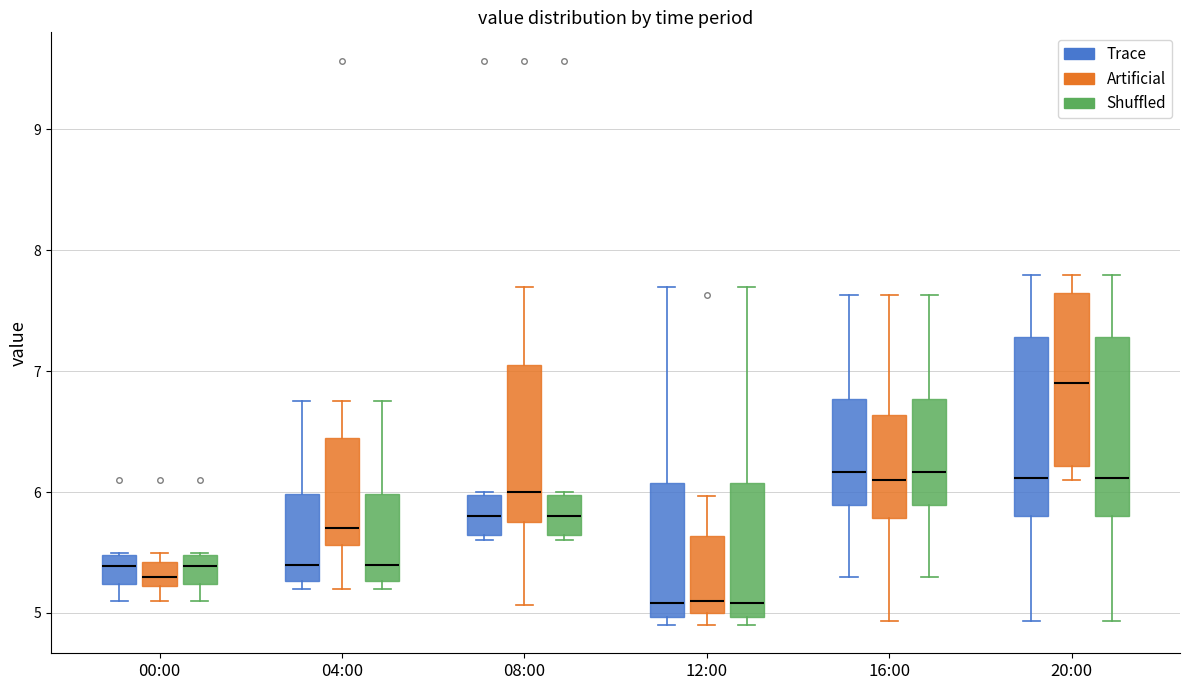

Where does the upper whisker of the box for 16:00 (Artificial) end on the y-axis? The values are not printed on the chart, so give them approximately, as read against the axis.

7.6